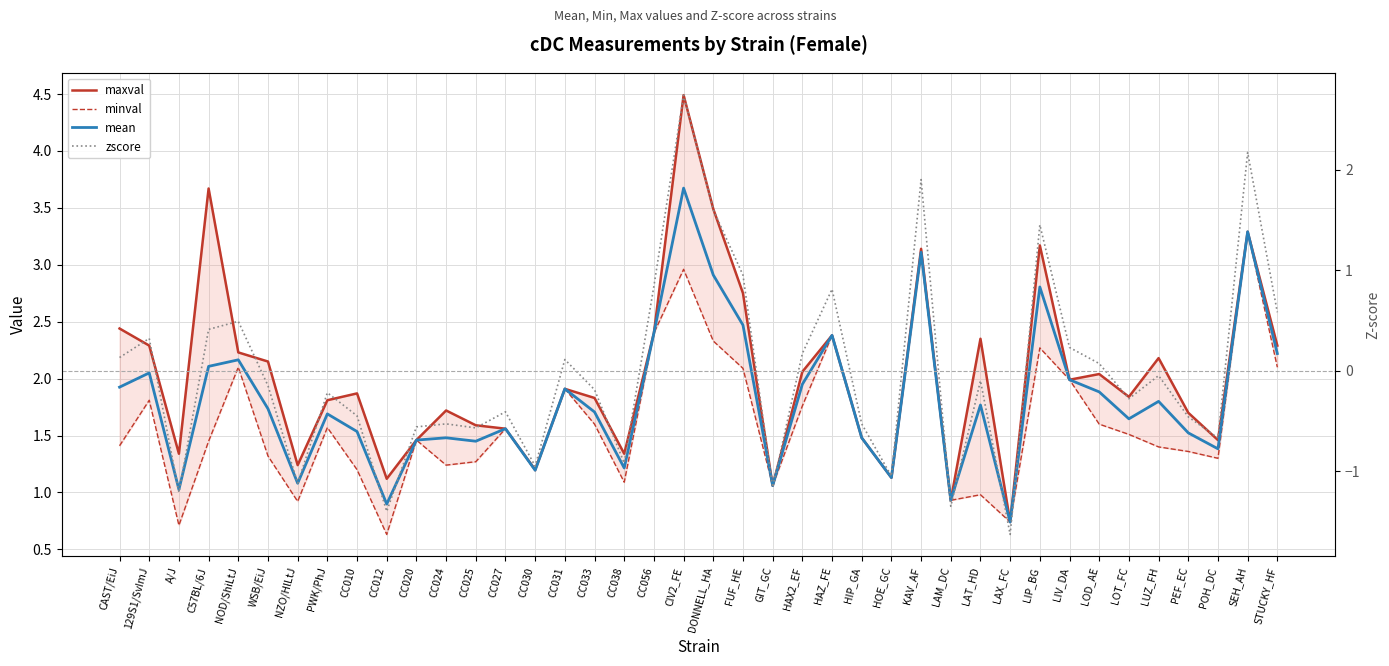

At WSB/EiJ, list the series in order from largest to smallest.

maxval, mean, minval, zscore